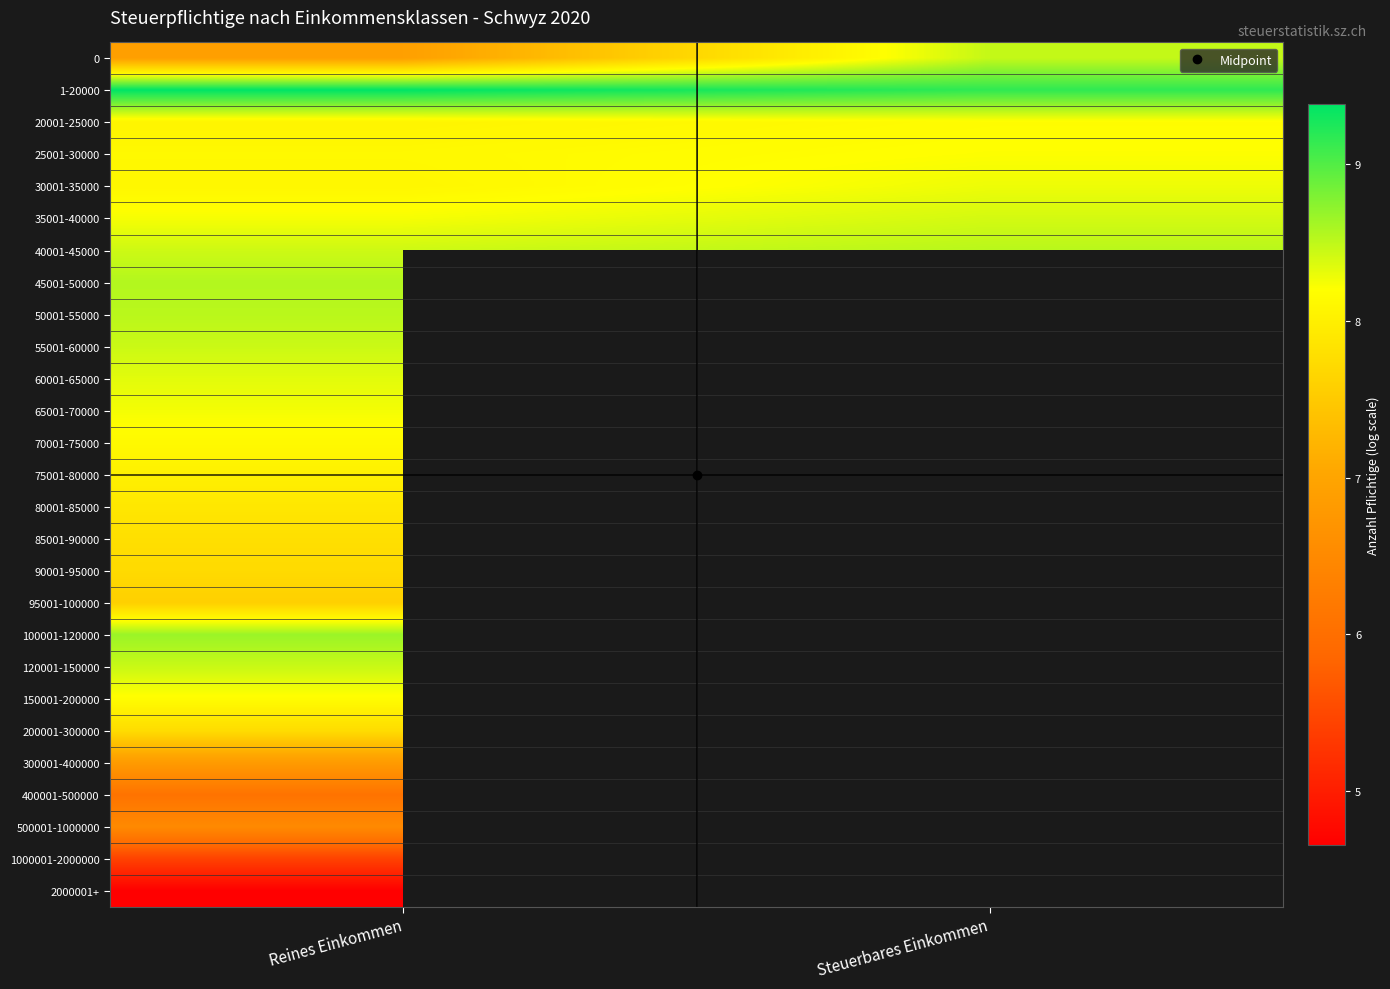

List the series in order of their peak value, highest first.

1-20000, 100001-120000, 45001-50000, 40001-45000, 50001-55000, 0, 120001-150000, 55001-60000, 35001-40000, 60001-65000, 30001-35000, 65001-70000, 25001-30000, 20001-25000, 150001-200000, 70001-75000, 75001-80000, 80001-85000, 85001-90000, 200001-300000, 90001-95000, 95001-100000, 300001-400000, 500001-1000000, 400001-500000, 1000001-2000000, 2000001+